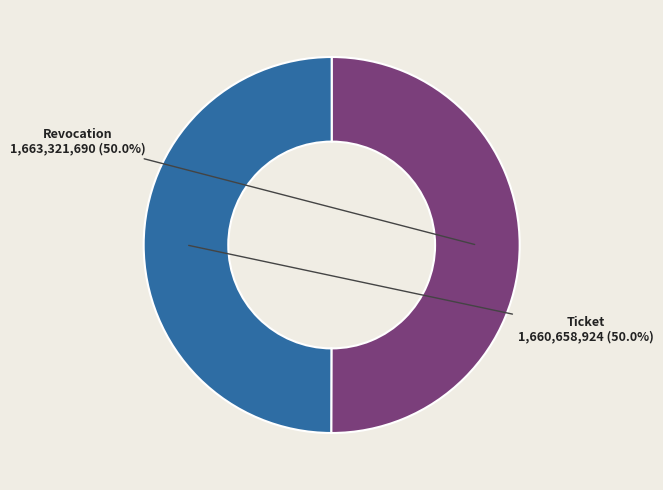

Which slice is the largest?

Revocation